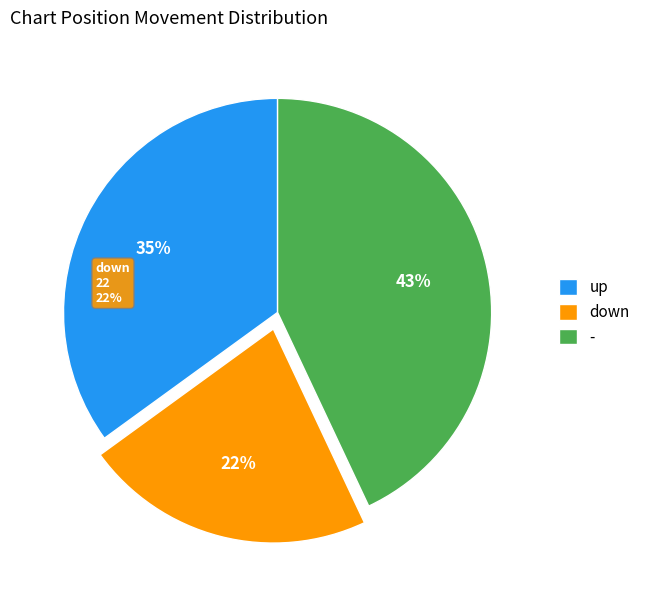

Is there any slice that represents more than half of the pie?

No